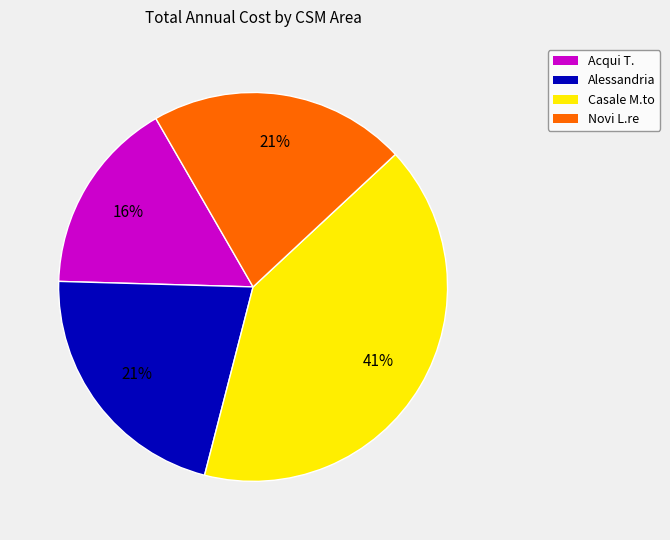

Do Casale M.to and Novi L.re together represent more than half of the pie?

Yes